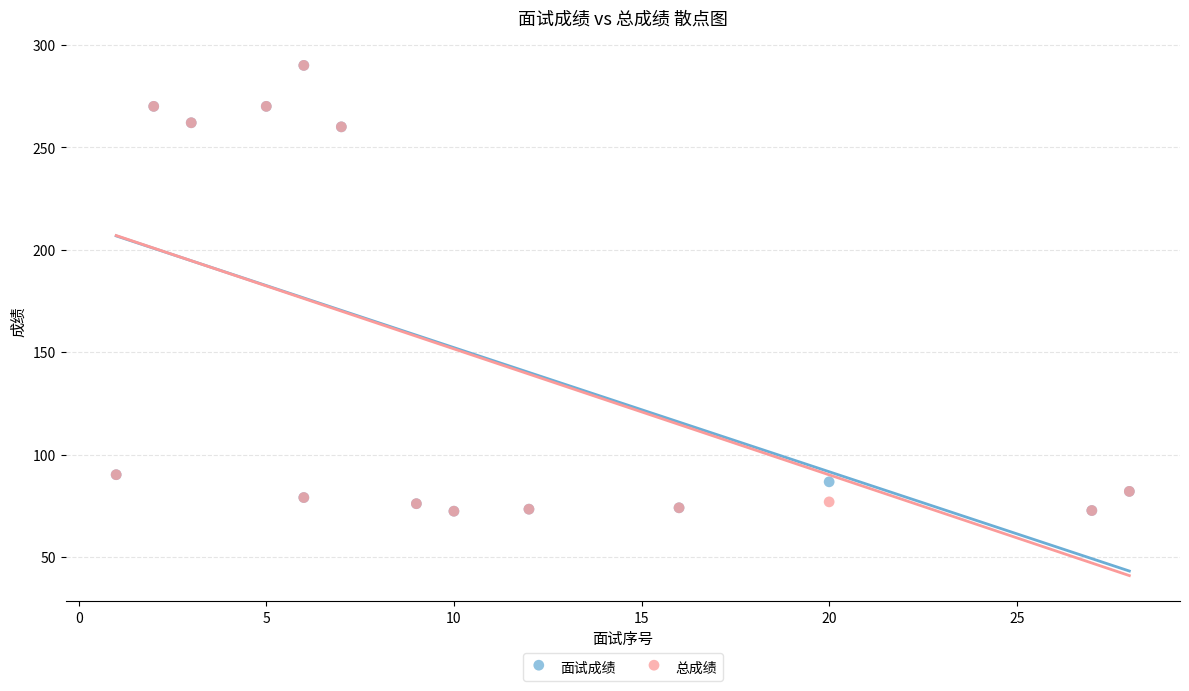

What are all the series names shown in the legend?

面试成绩, 总成绩